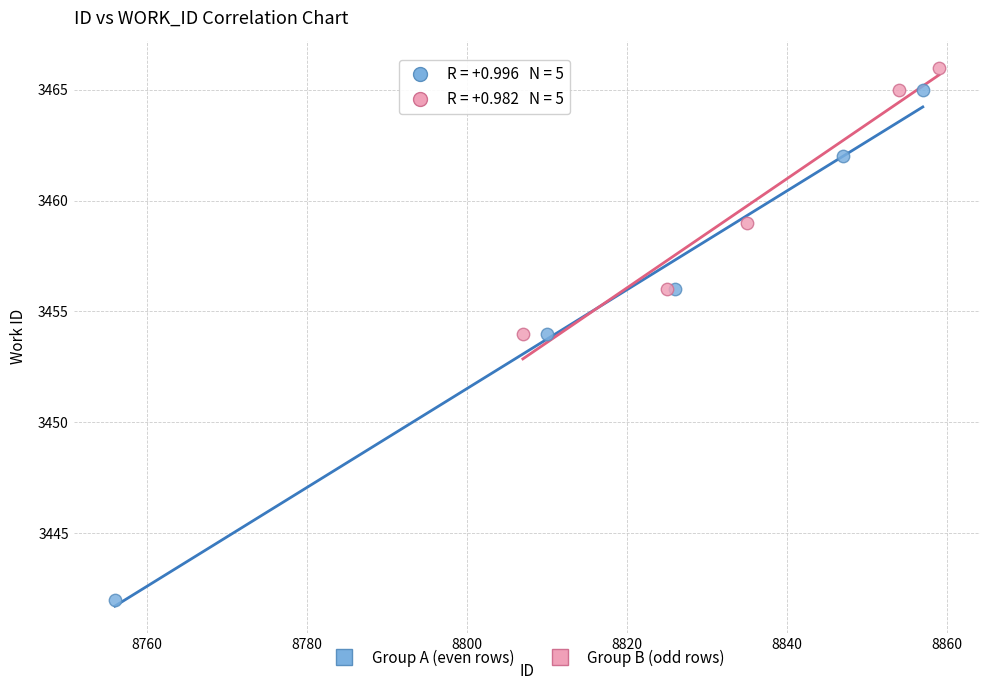

Which series has the widest spread of Y values?

Group A (even rows)